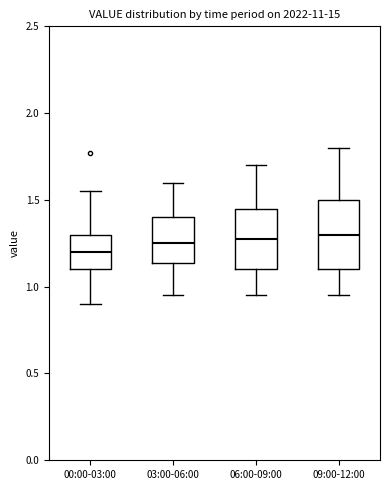

Where does the upper whisker of the box for 09:00-12:00 end on the y-axis? The values are not printed on the chart, so give them approximately, as read against the axis.

1.80